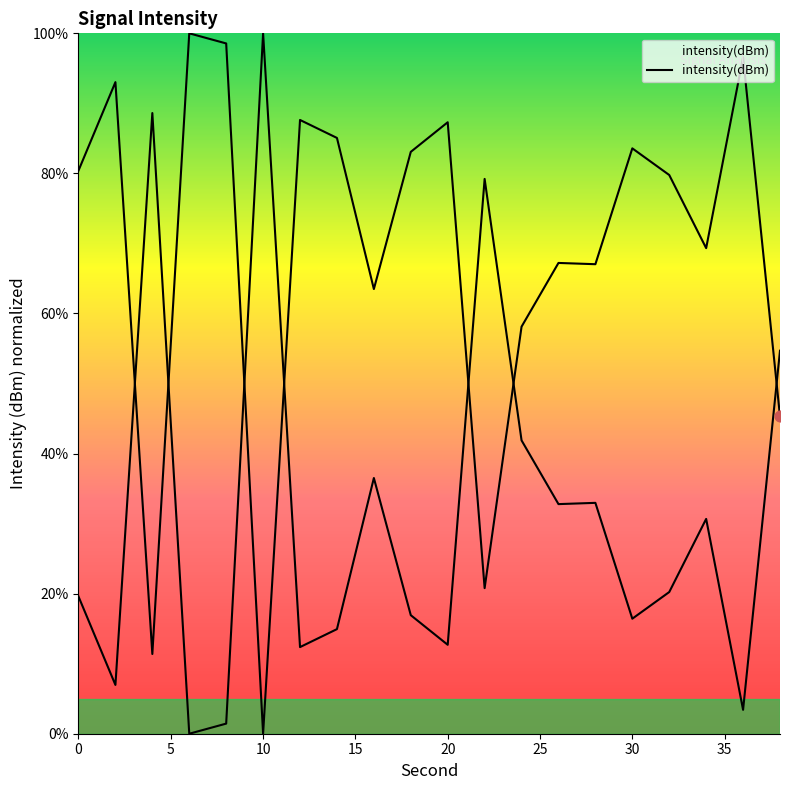

What is the ratio of the value at 34 to the value at 20?

0.8